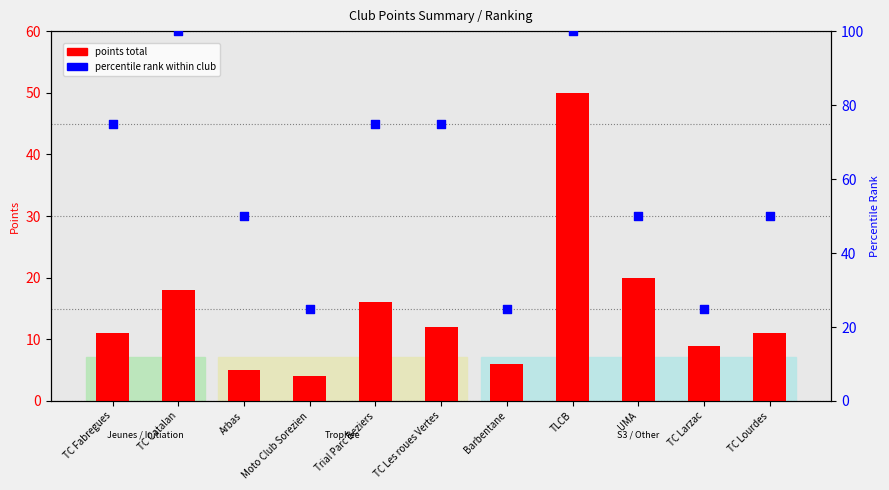

At how many categories does at least one series exceed 83?

2